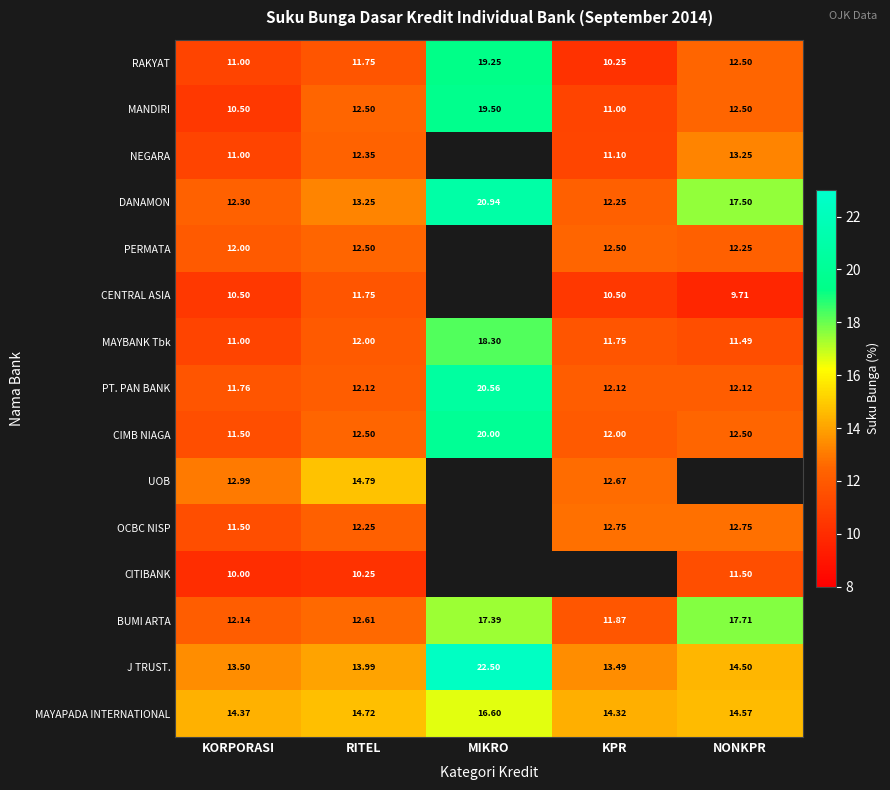

The MAYBANK Tbk series shows 4.0 at KPR. True or false?

False